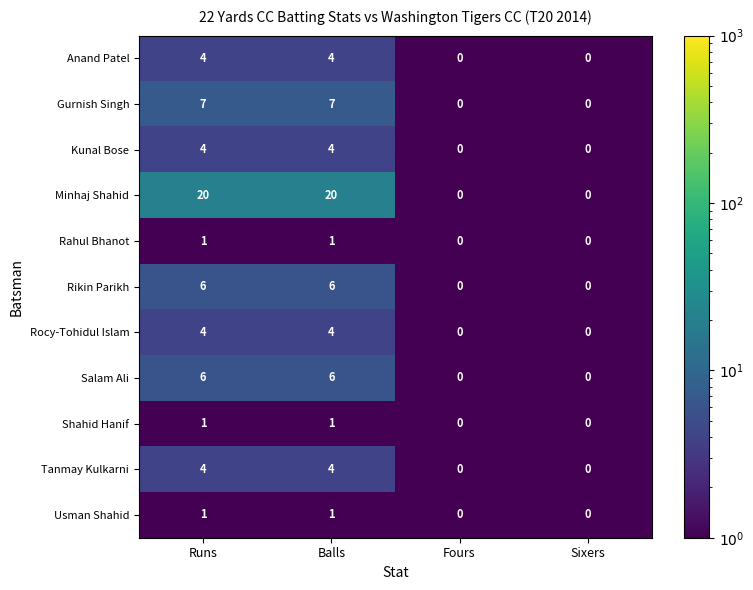

How many positive values does the Salam Ali series have?

2